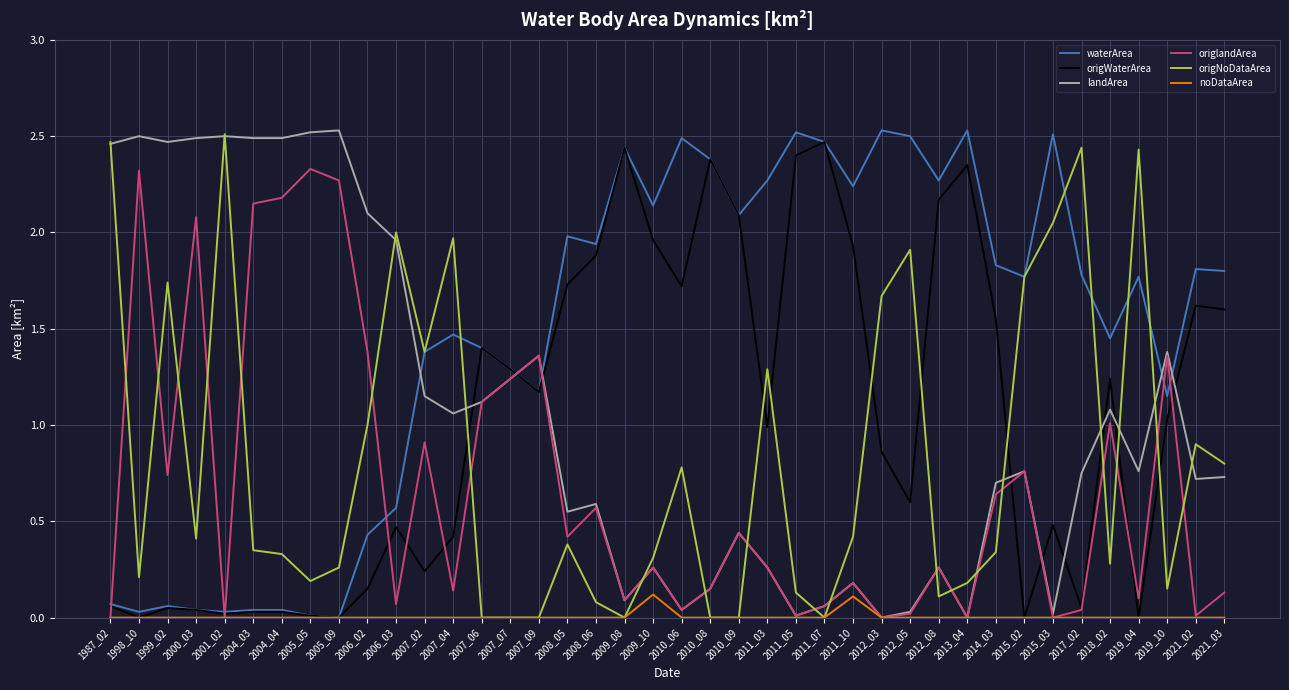

Where is the first local maximum for origlandArea?

1998_10